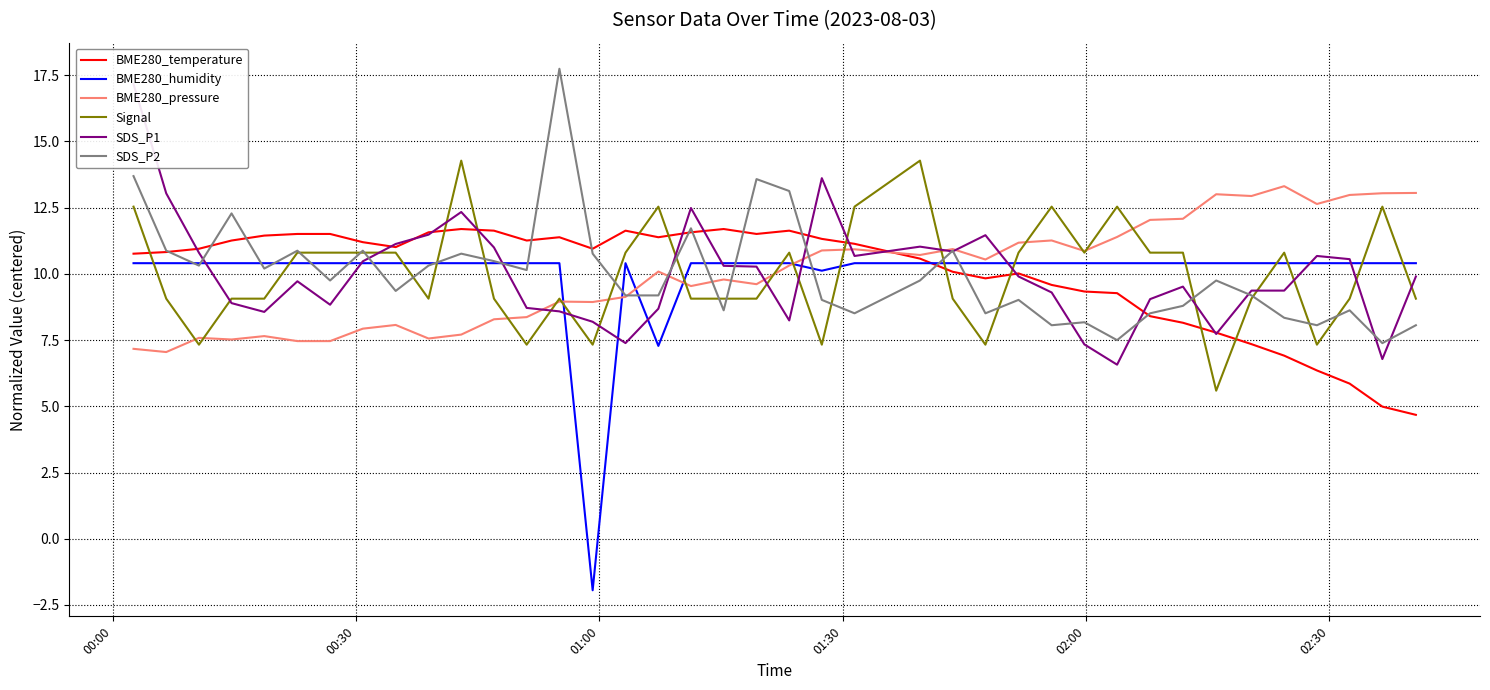

What is the difference between the maximum and second lowest values in the BME280_pressure series?

6.1